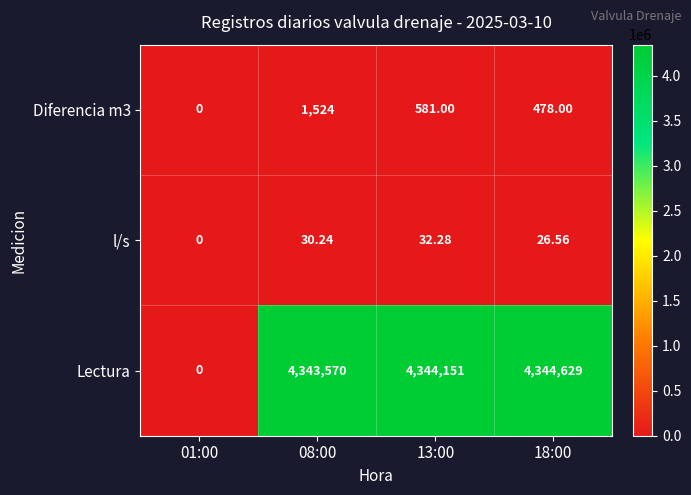

Is the value of Lectura at 08:00 greater than the value of Diferencia m3 at 13:00?

Yes